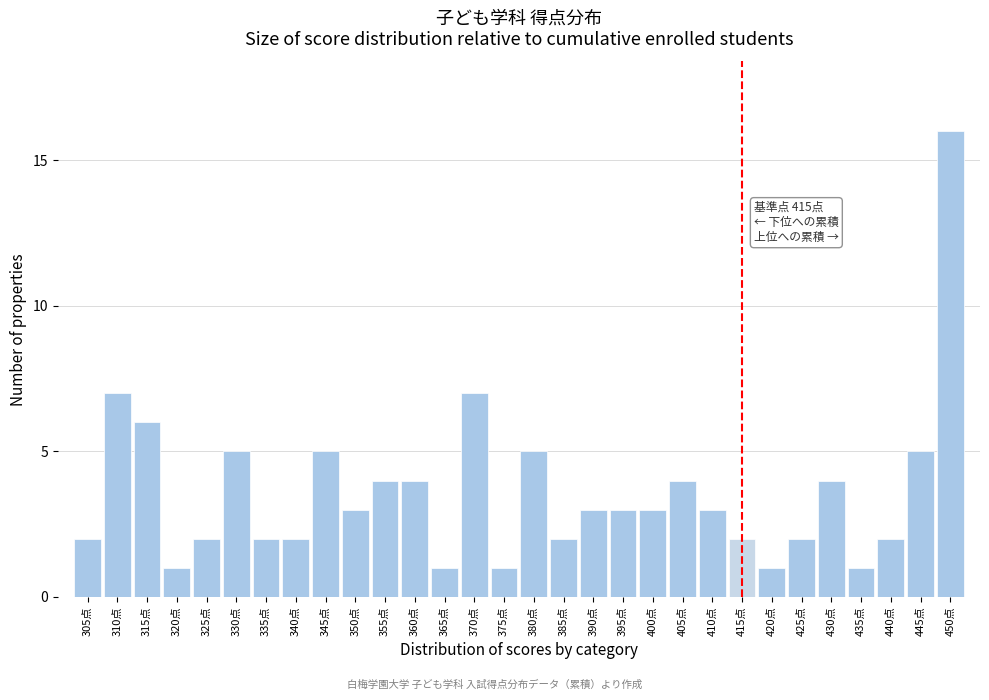

Reading right to left, extract all data points from this chart.

16	5	2	1	4	2	1	2	3	4	3	3	3	2	5	1	7	1	4	4	3	5	2	2	5	2	1	6	7	2